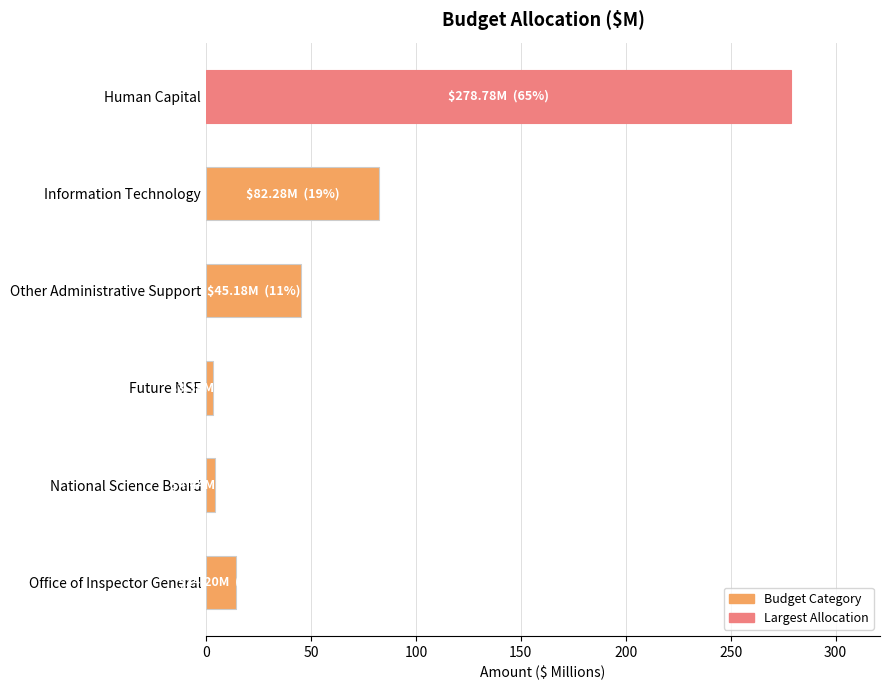

Between National Science Board and Other Administrative Support, which is larger?

Other Administrative Support